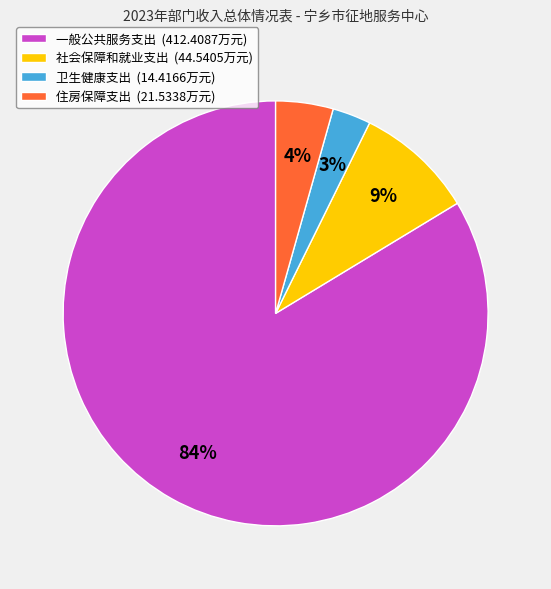

To the nearest percent, what is the difference between the 社会保障和就业支出 and 卫生健康支出 slice percentages?

6%